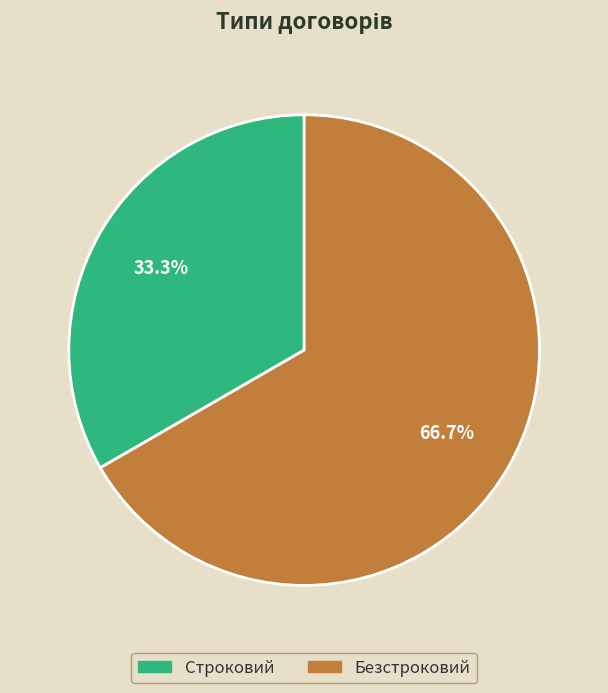

How many segments does this pie chart have?

2